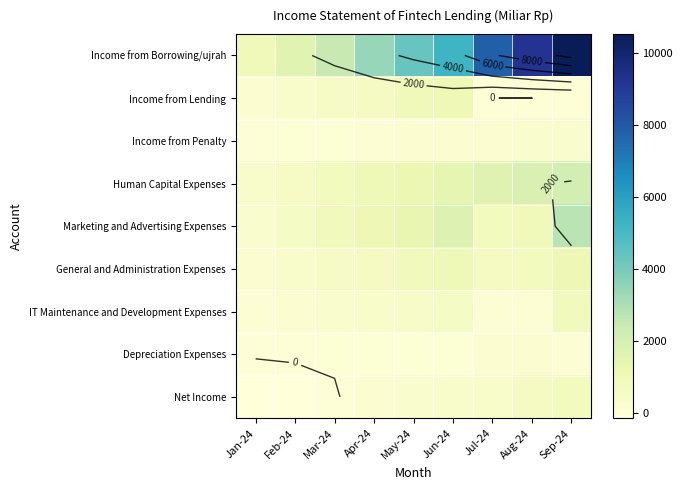

What is the total value across all series at Aug-24?

13898.7